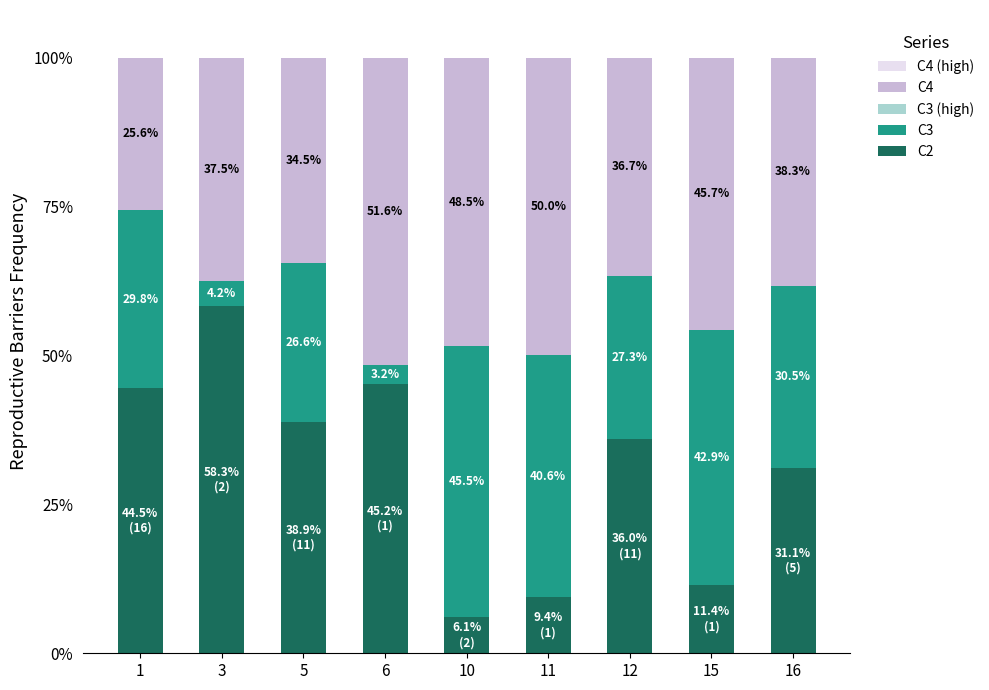

Which category has the highest value in the C2 series?

3